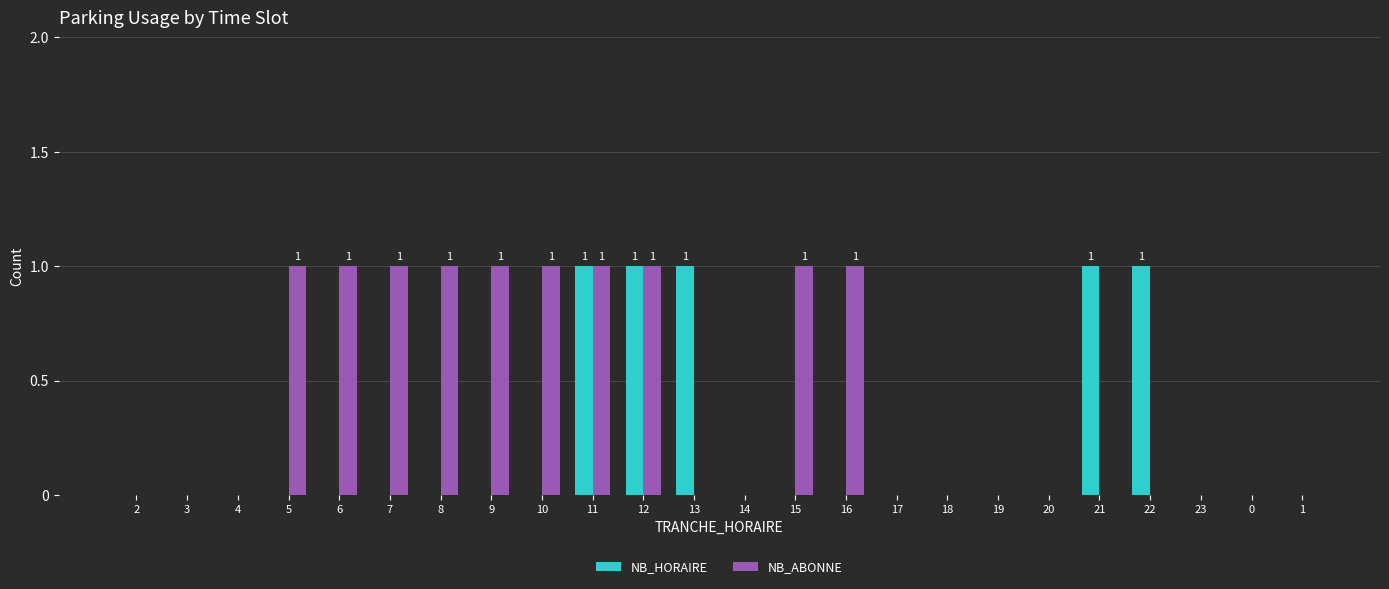

What is the spread (max minus min) of values at 16?

1